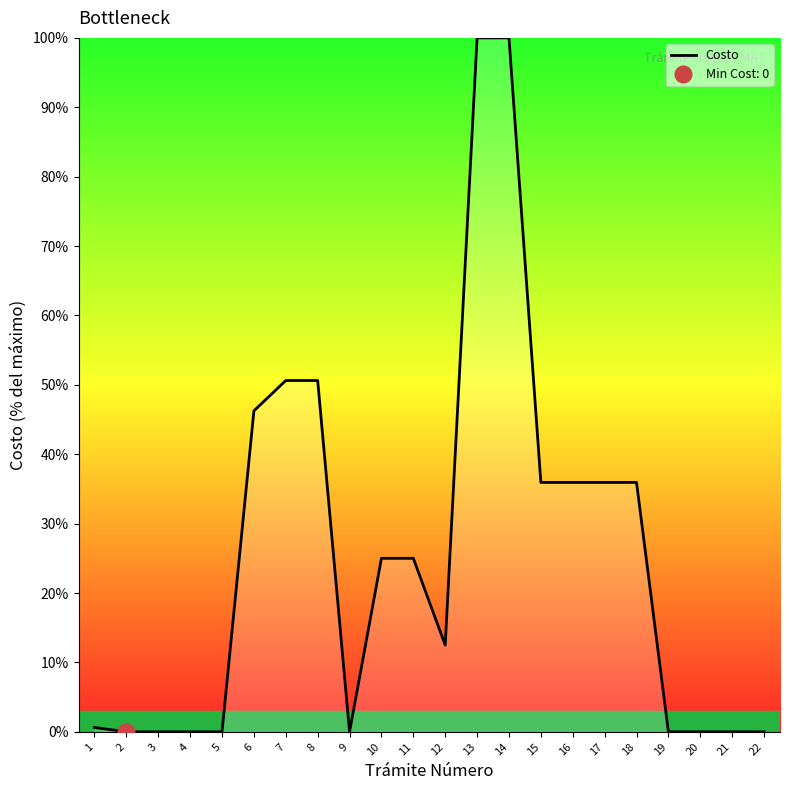

What is the difference between the maximum and minimum values?

100.0